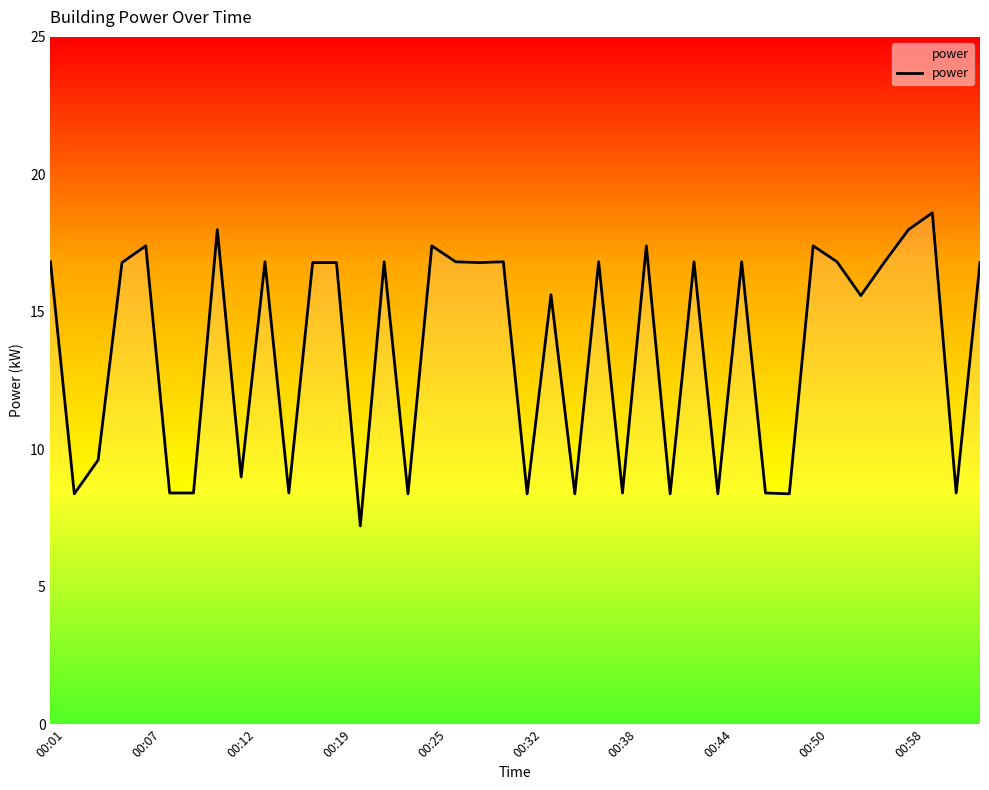

What is the greatest value displayed?

18.6